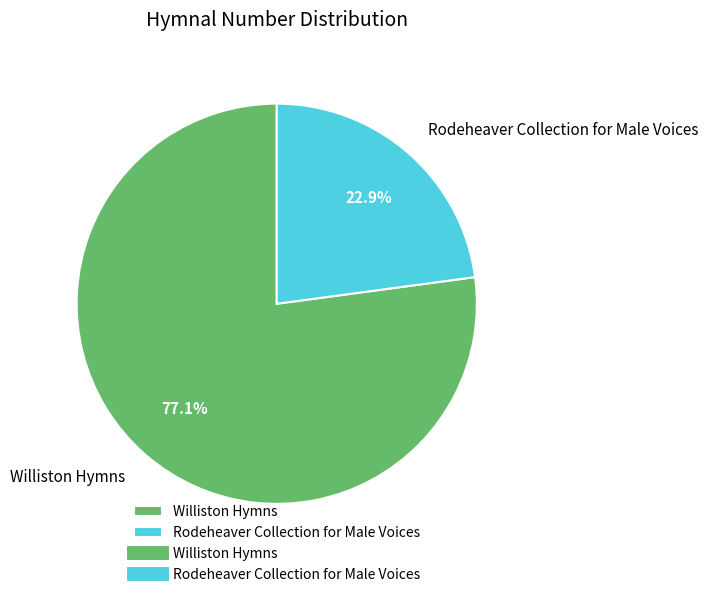

To the nearest percent, what is the combined percentage of Williston Hymns and Rodeheaver Collection for Male Voices?

100%